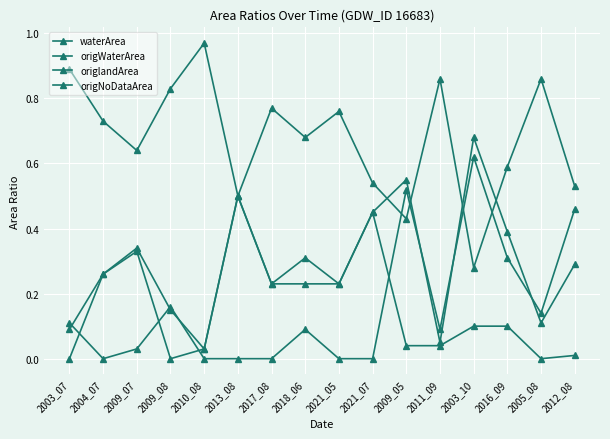

Is it true that origNoDataArea equals 0.6 at 2003_10?

True